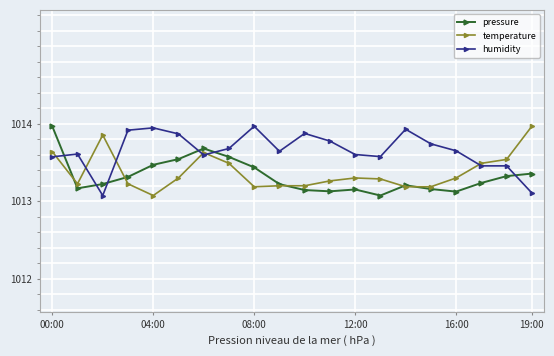

True or false: temperature has more than 2 interior local peaks.

True